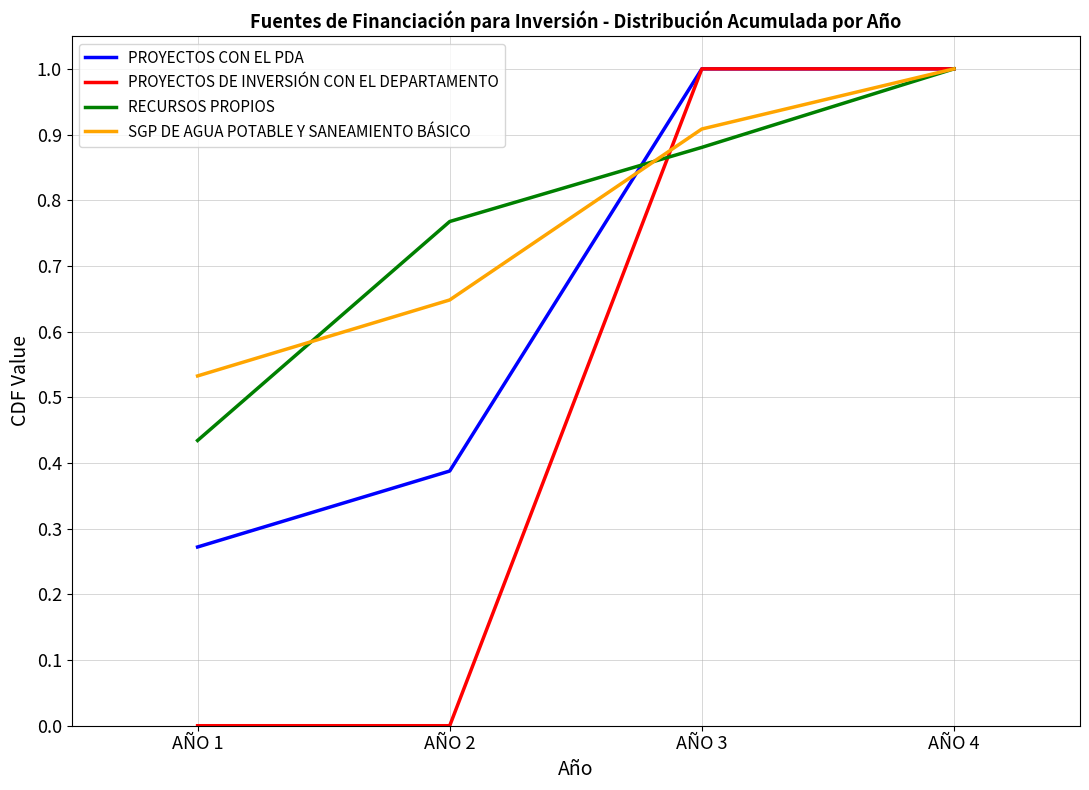

Which category has the lowest value in the PROYECTOS CON EL PDA series?

AÑO 1